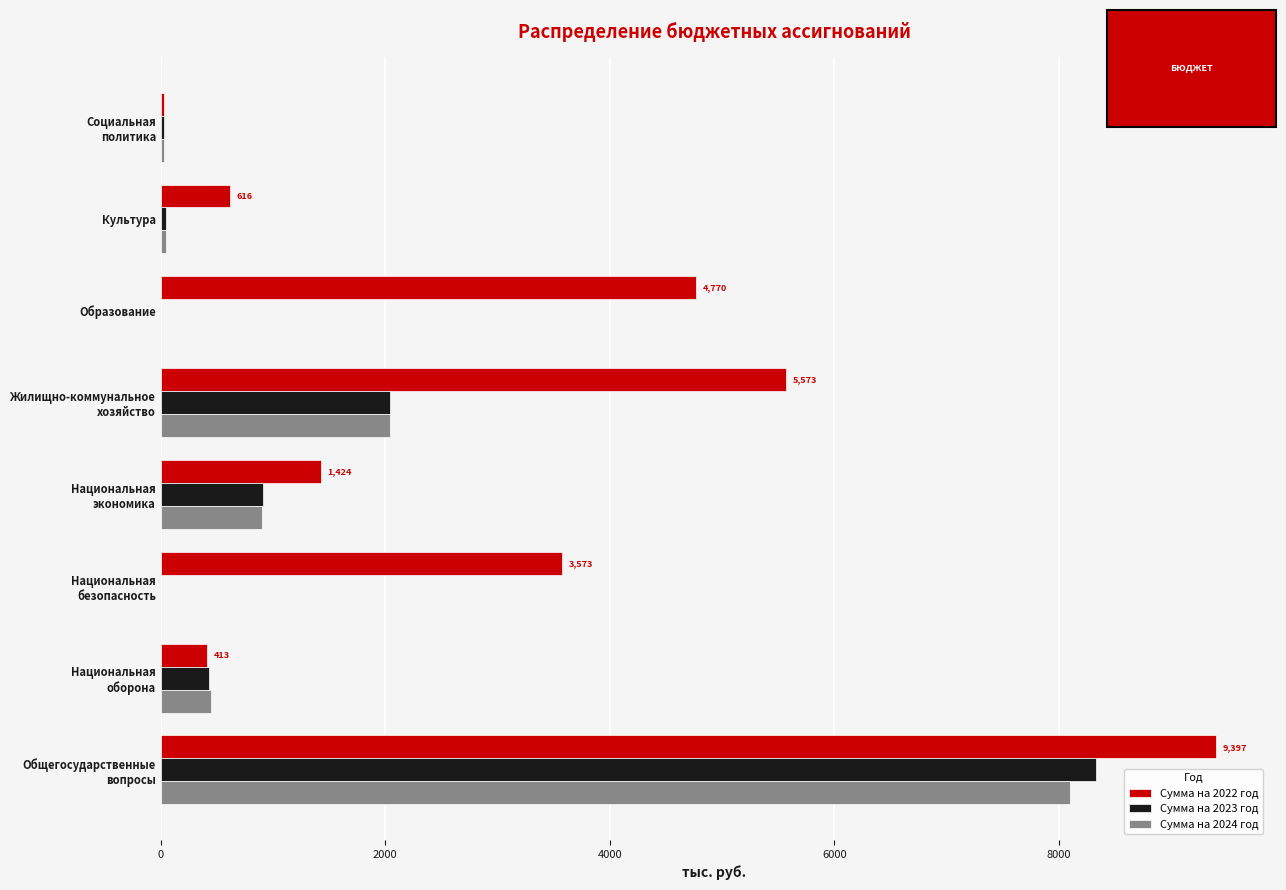

What is the maximum value shown in the chart?

9397.0